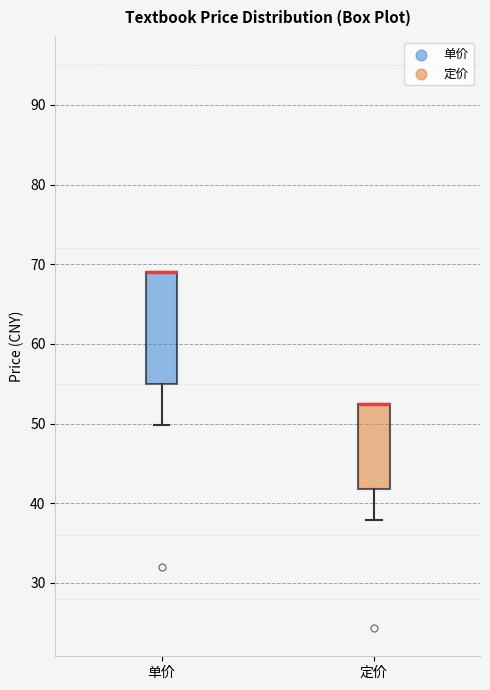

Reading left to right, transcribe this box plot: for each box, give where its median line is, the range the box spans, and where its two whiskers end, as read against the y-axis. The values are not printed on the chart, so give them approximately, as read against the axis.

单价: median 69 (drawn on the box's upper edge), box 55 to 69, whiskers 50 to 69
定价: median 52 (drawn on the box's upper edge), box 42 to 52, whiskers 38 to 52